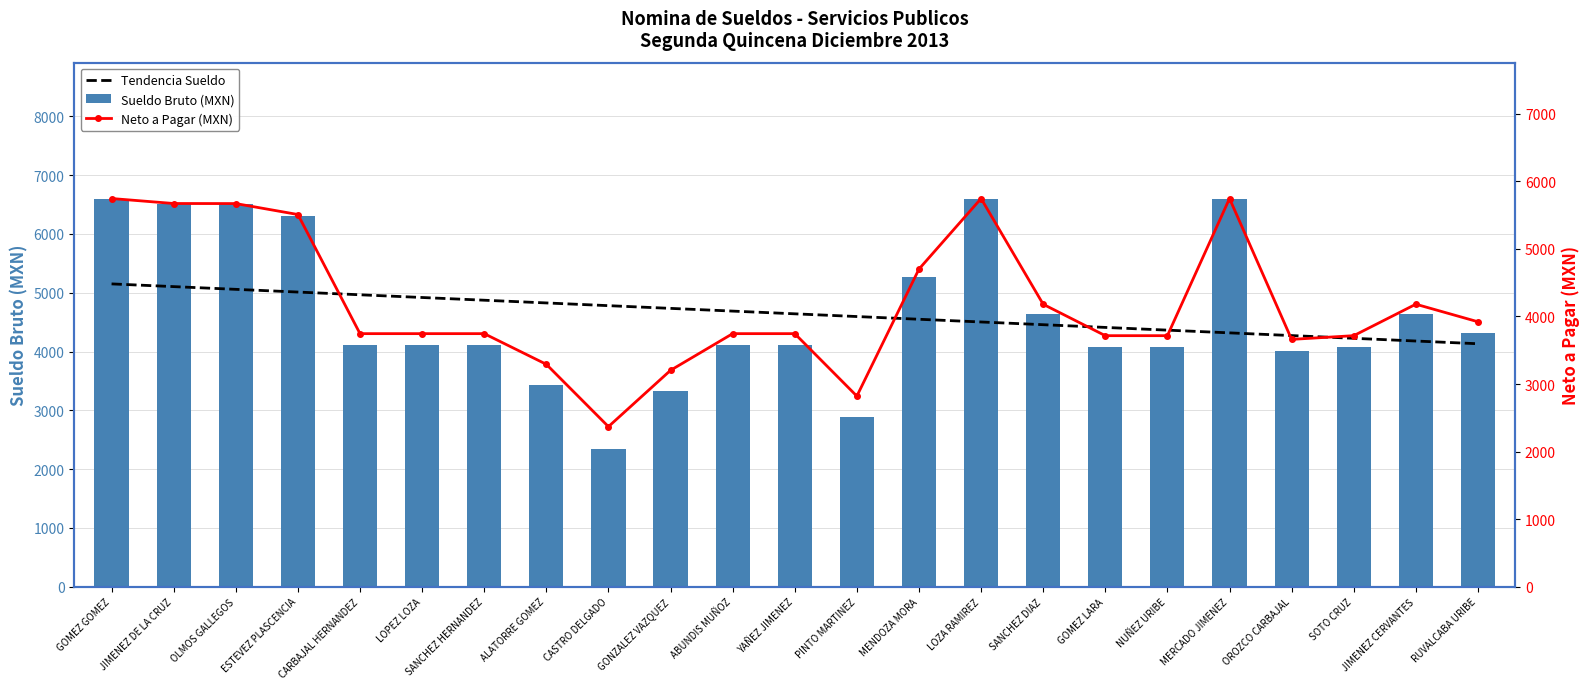

Is the value of Tendencia Sueldo at SANCHEZ DIAZ greater than the value of Sueldo Bruto (MXN) at JIMENEZ DE LA CRUZ?

No